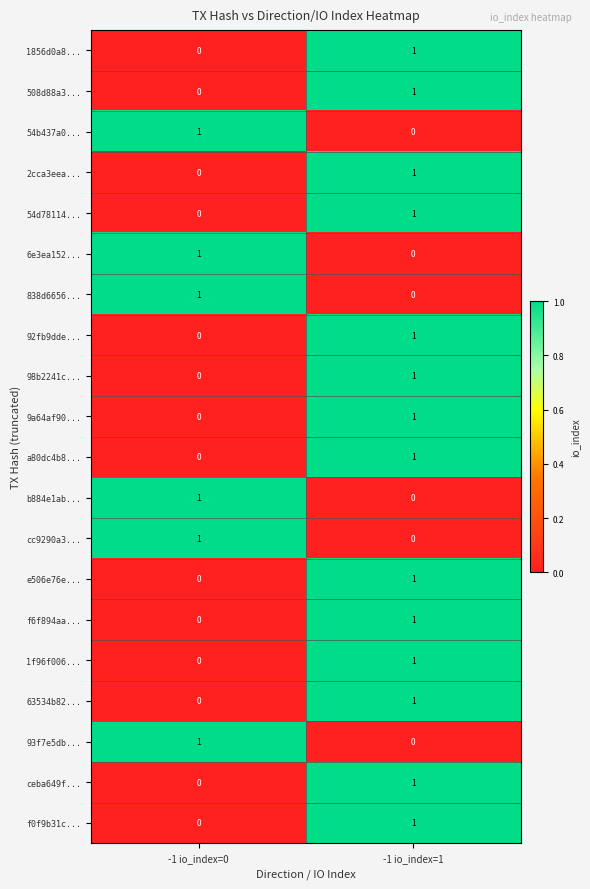

What is the total value across all series at -1 io_index=1?

14